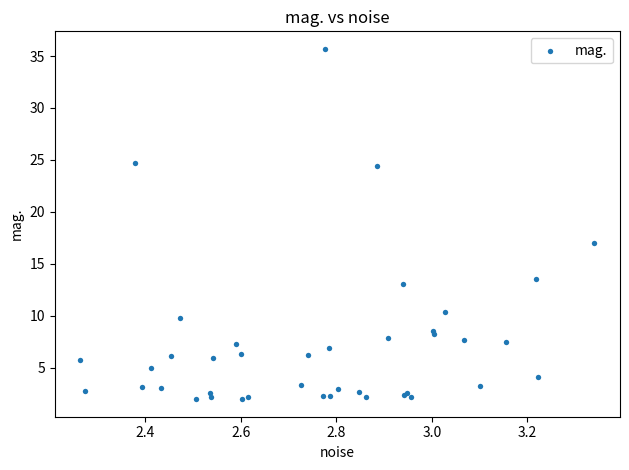

What Y value in the scatter plot is closest to 18?

17.0